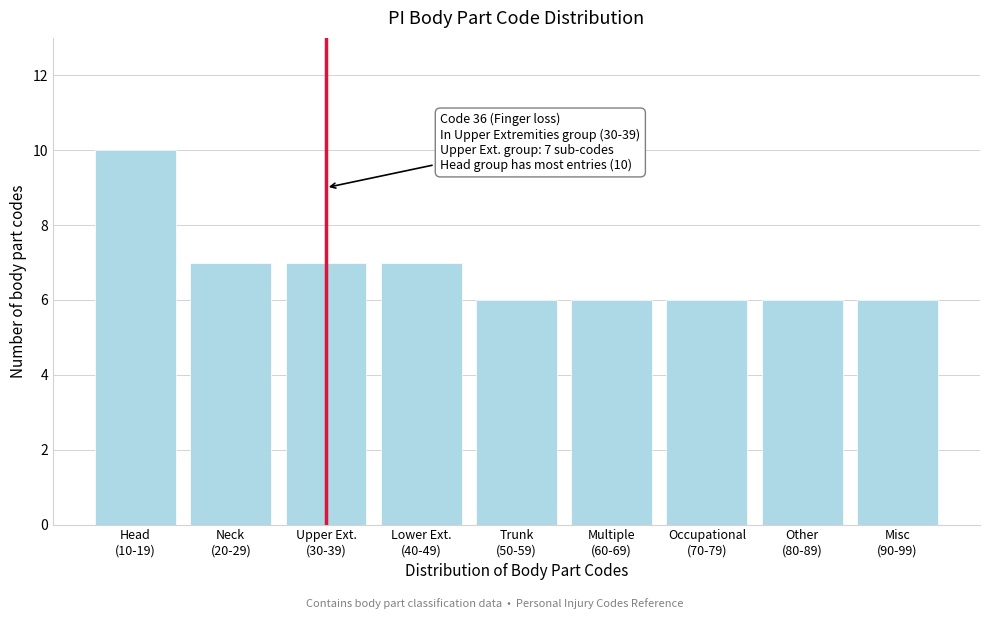

Reading left to right, transcribe all the data shown in this chart.

10	7	7	7	6	6	6	6	6